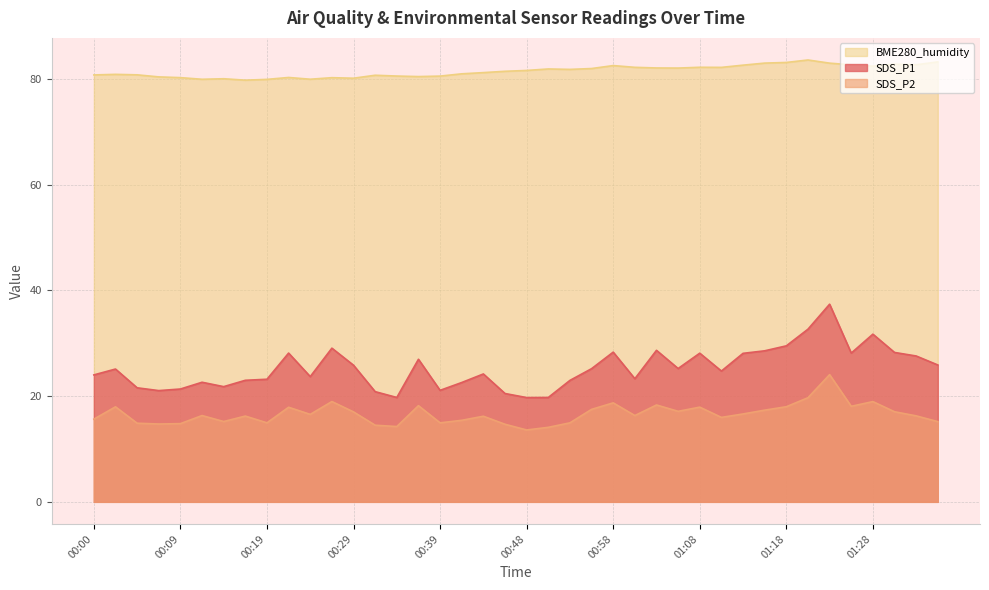

Which category has the lowest value in the BME280_humidity series?

00:17